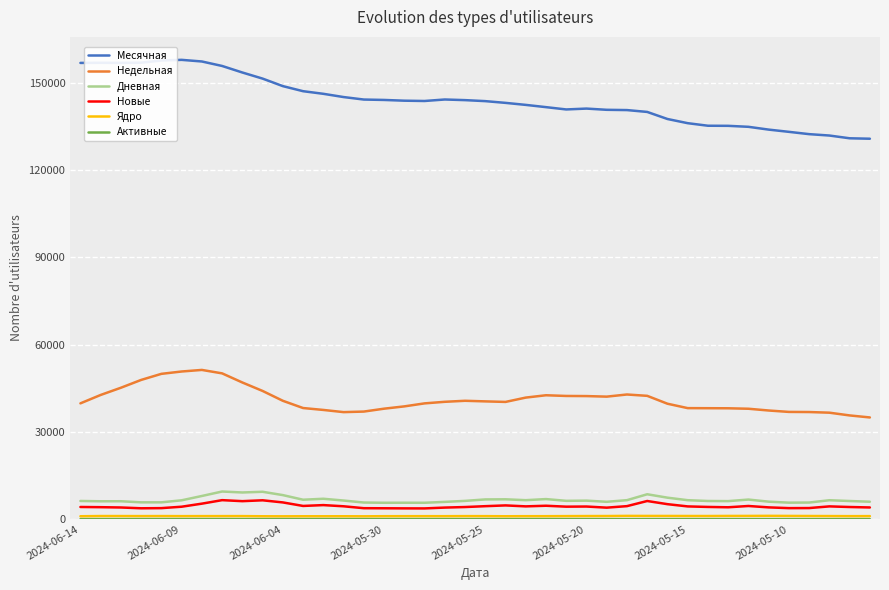

What is the highest value of the Недельная series?

51282